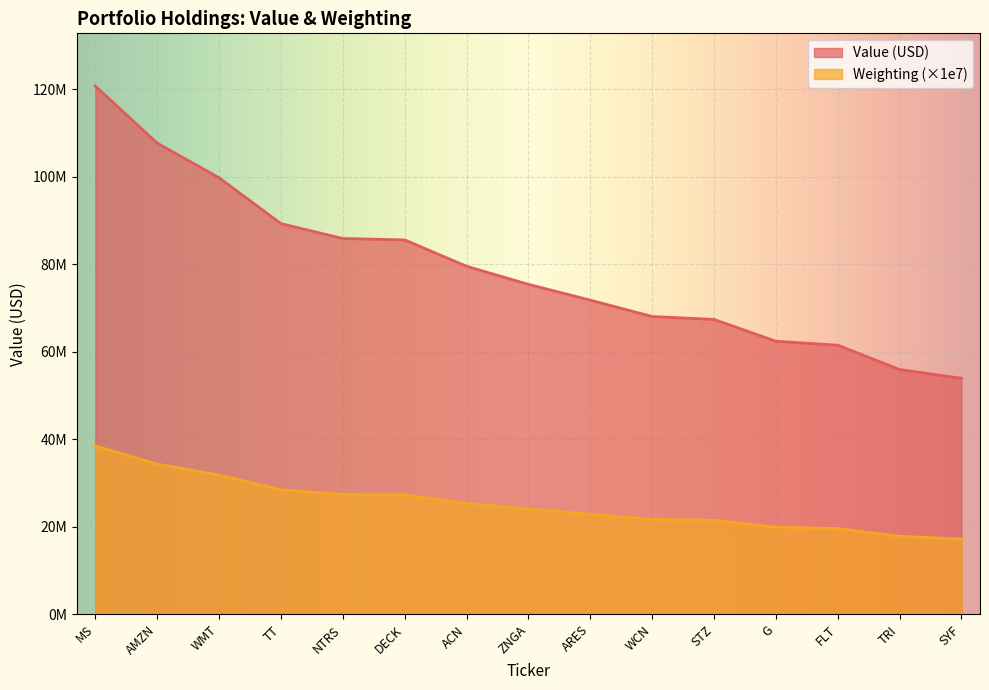

What is the sum of all Weighting values?

377850000.0